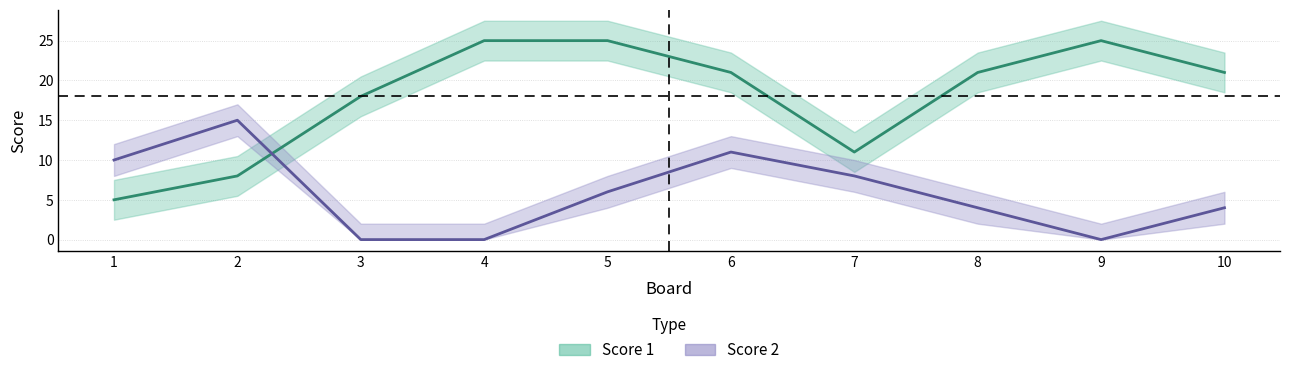

Is the value of Score 1 at 10 greater than the value of Score 2 at 5?

Yes